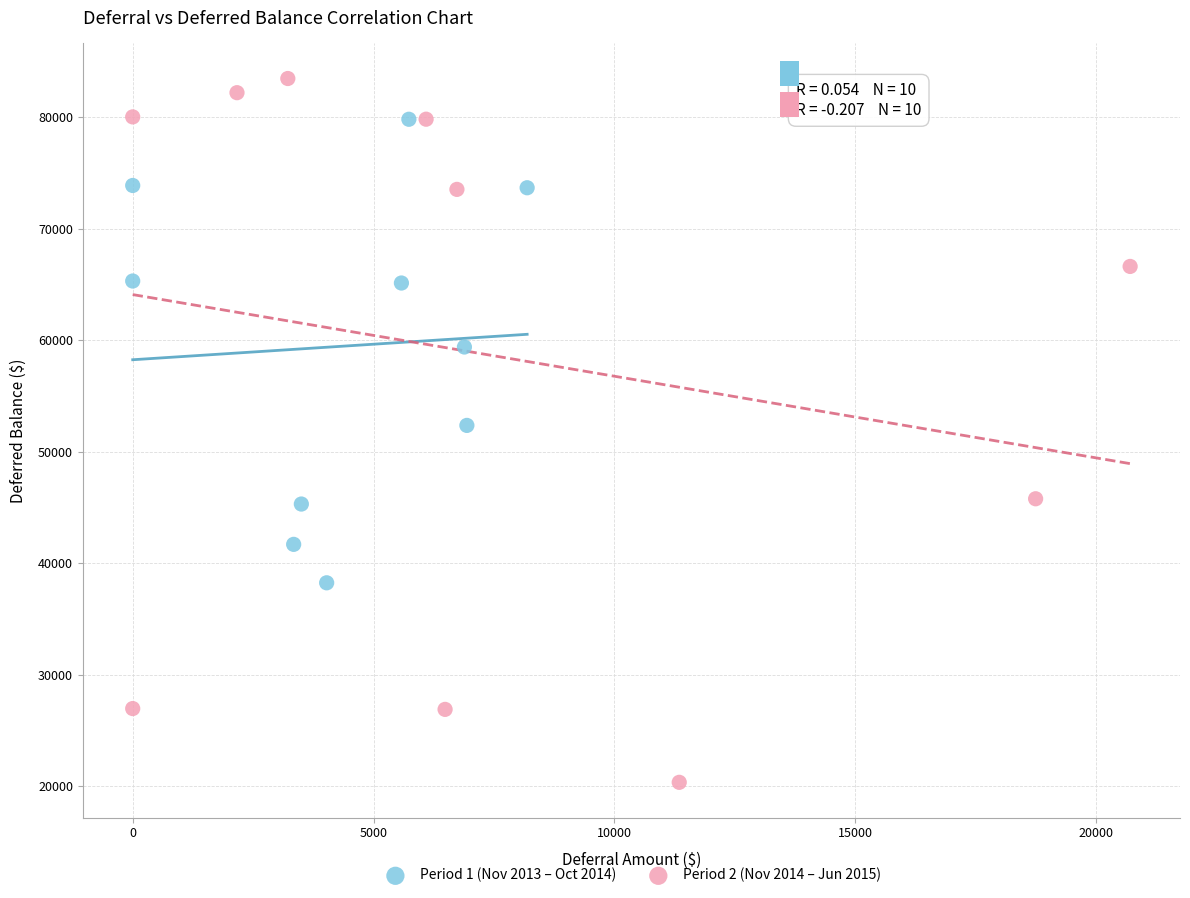

Which series reaches the minimum Y coordinate?

Period 2 (Nov 2014 – Jun 2015)